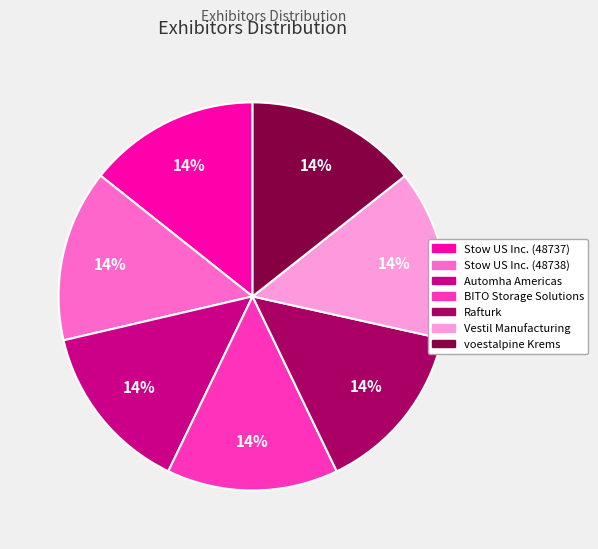

Is there any slice that represents more than half of the pie?

No